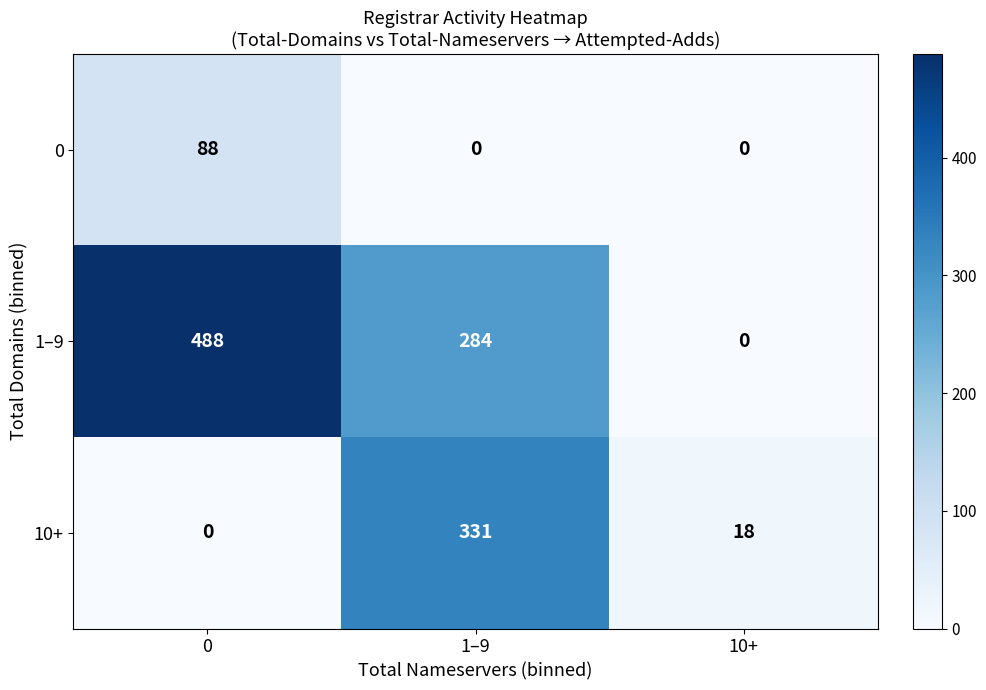

The value of 10+ at 0 is 170. True or false?

False